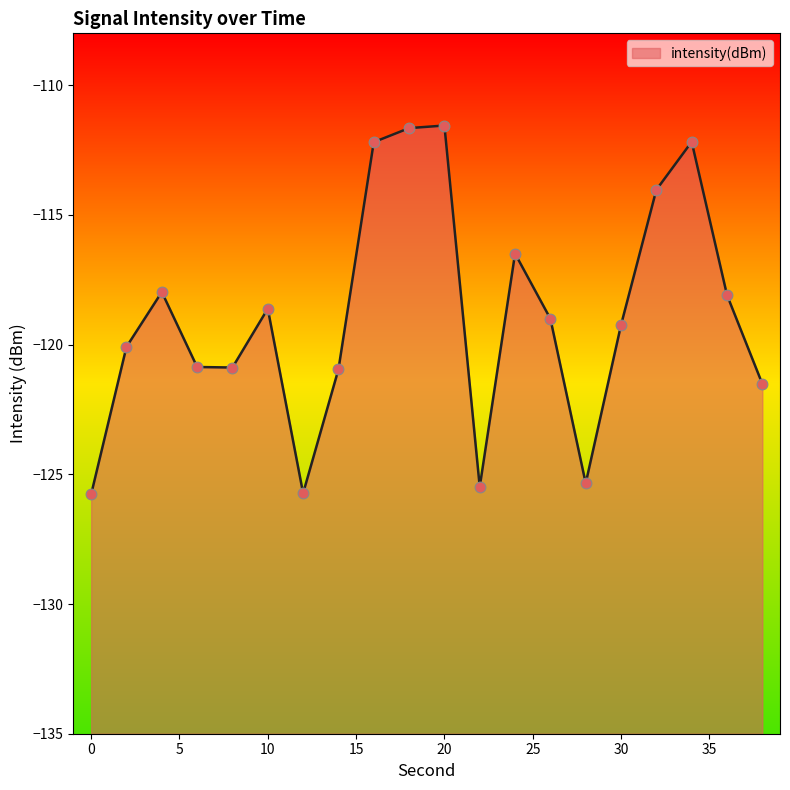

Between 18 and 26, which is larger?

18